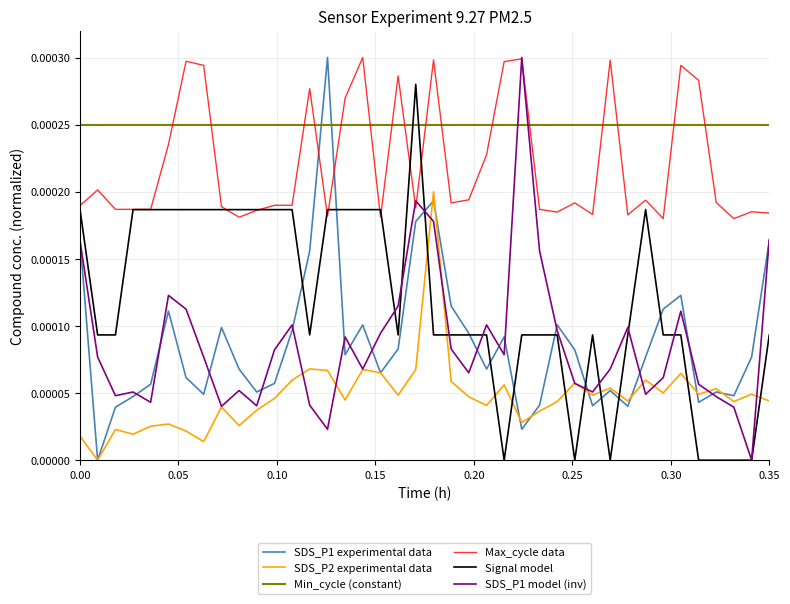

How many lines are shown in the chart?

6